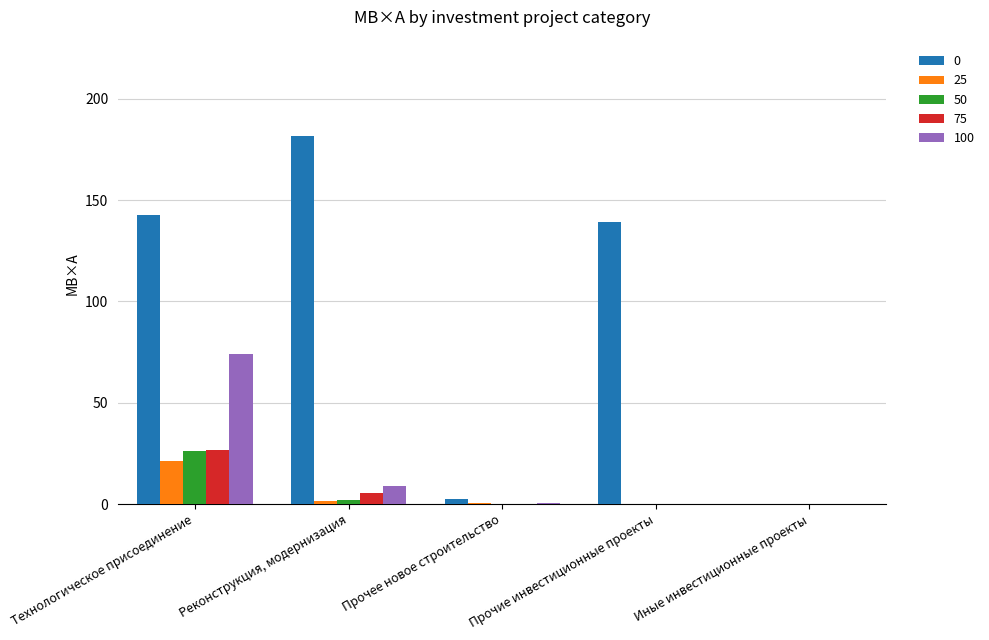

What is the sum of all 100 values?

83.4